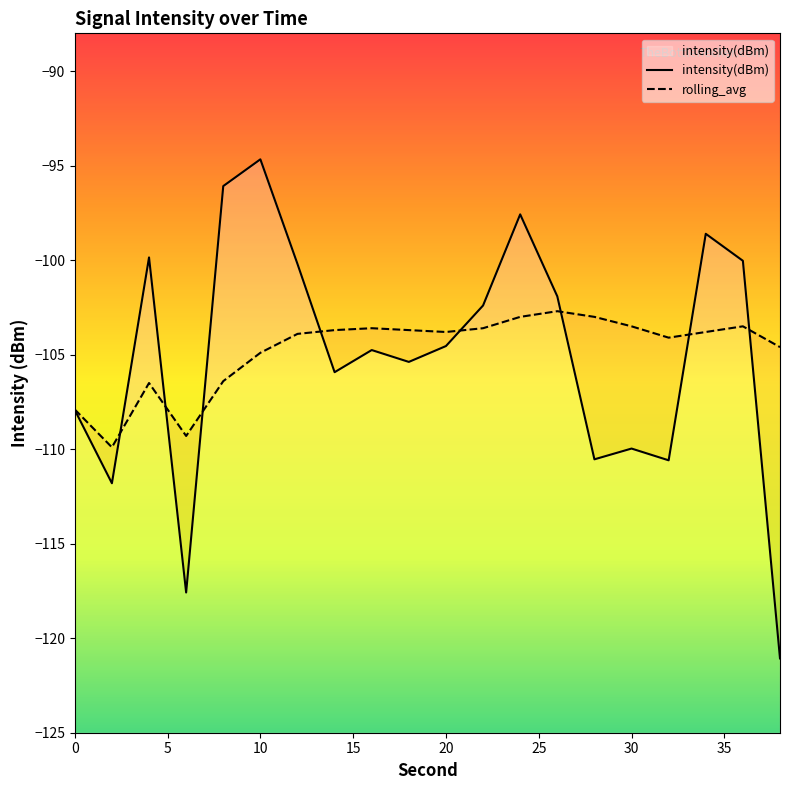

In intensity(dBm), how many points are lower than both neighbors (excluding endpoints)?

6